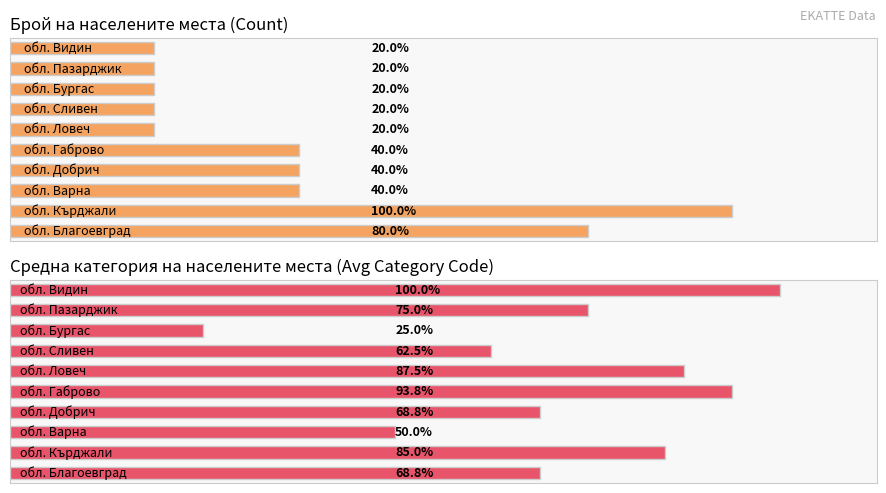

List the series in order of their peak value, highest first.

Средна категория, Брой